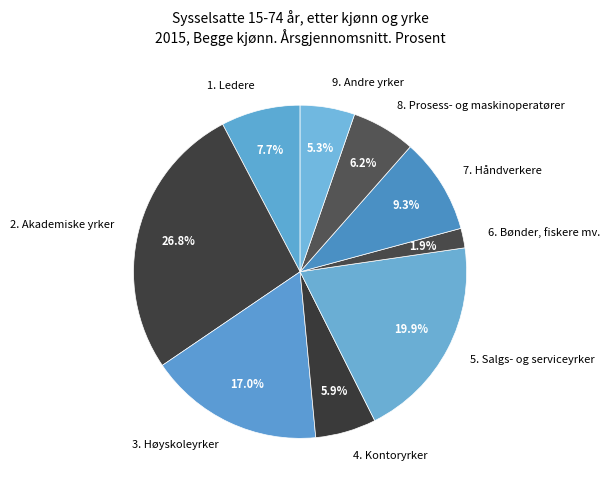

Is the sum of 8. Prosess- og maskinoperatører and 2. Akademiske yrker greater than half?

No